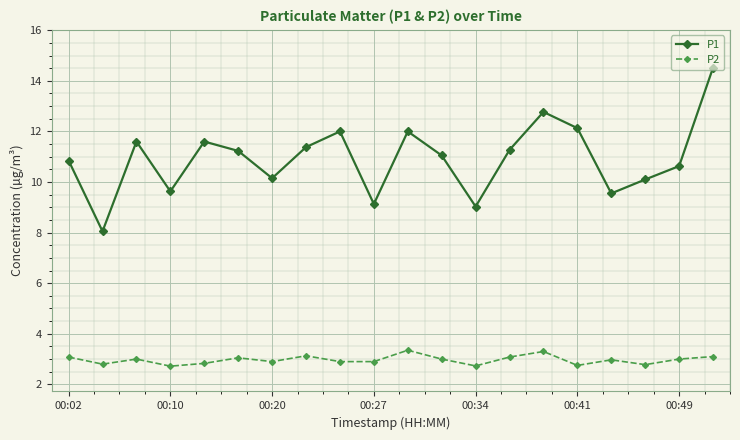

List the series in order of their peak value, lowest first.

P2, P1